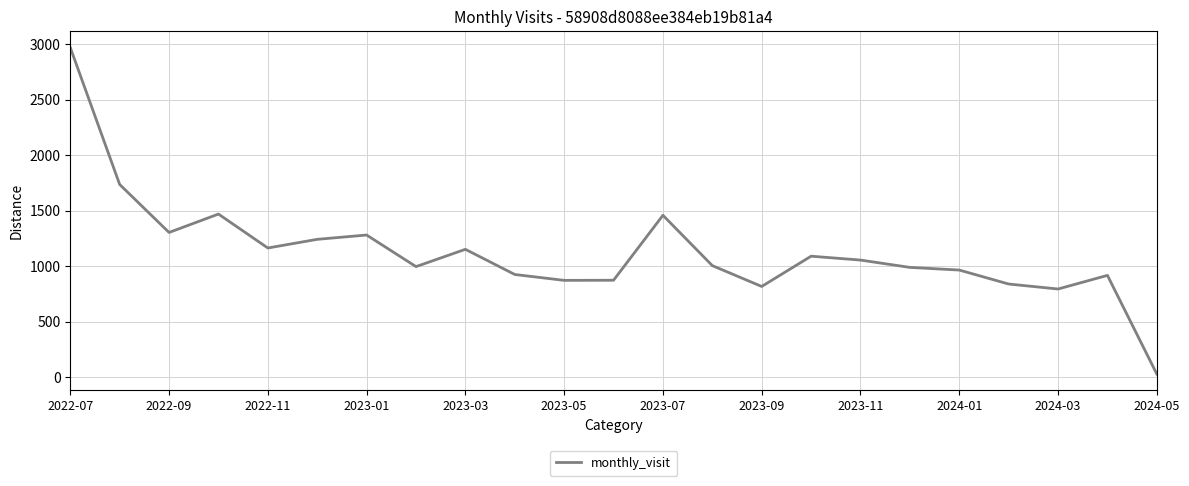

What is the difference between the maximum and minimum values?

2945